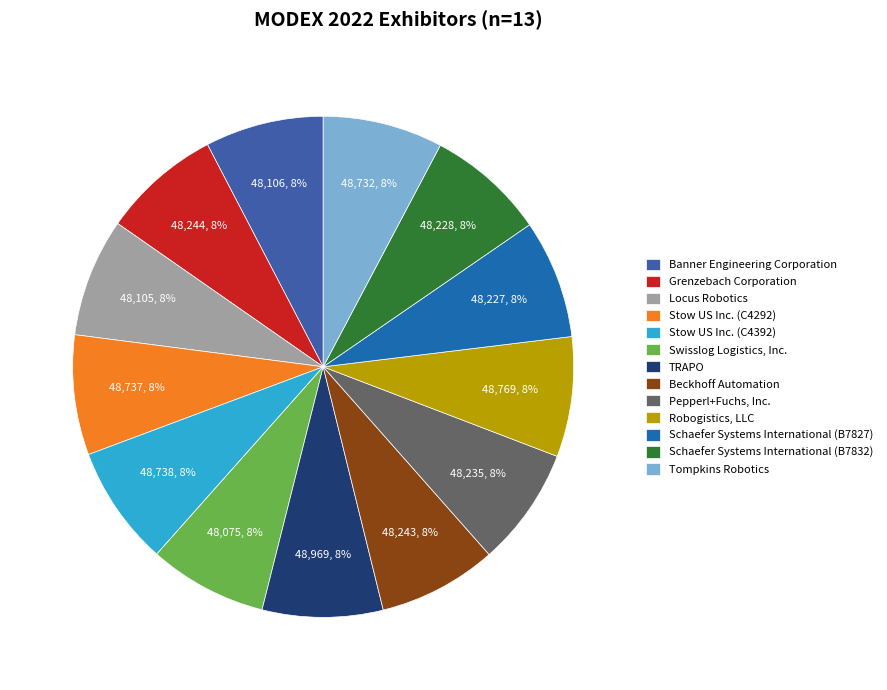

What is the change in value from Swisslog Logistics, Inc. to Schaefer Systems International (B7832)?

+153